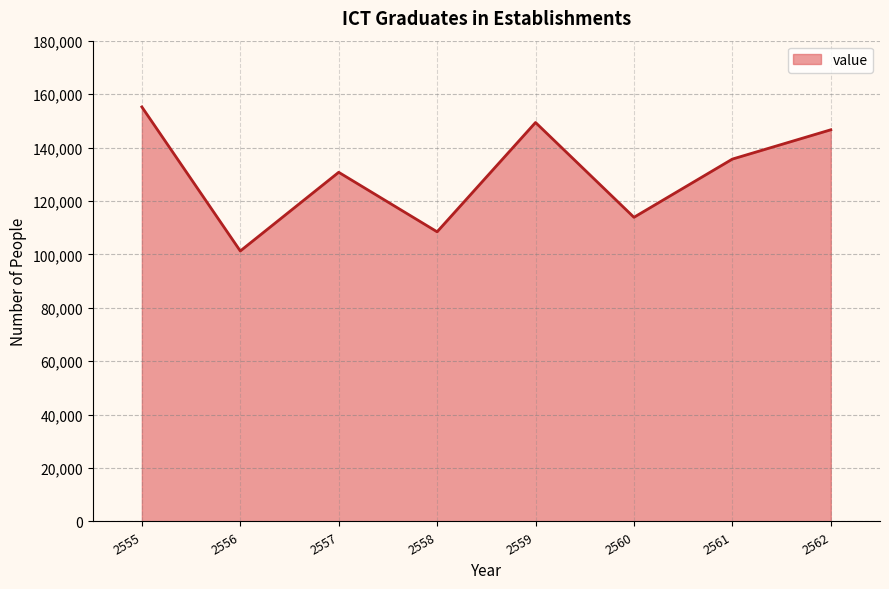

Where is the first local maximum?

2557